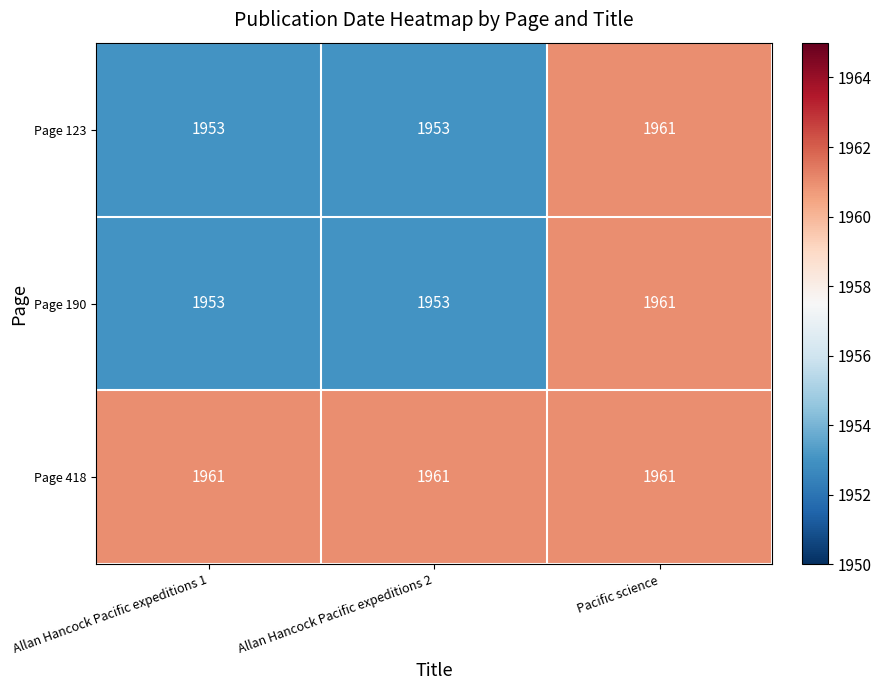

Reading left to right, extract all data points from this chart.

Page 123: Allan Hancock Pacific expeditions 1=1953	Allan Hancock Pacific expeditions 2=1953	Pacific science=1961
Page 190: Allan Hancock Pacific expeditions 1=1953	Allan Hancock Pacific expeditions 2=1953	Pacific science=1961
Page 418: Allan Hancock Pacific expeditions 1=1961	Allan Hancock Pacific expeditions 2=1961	Pacific science=1961